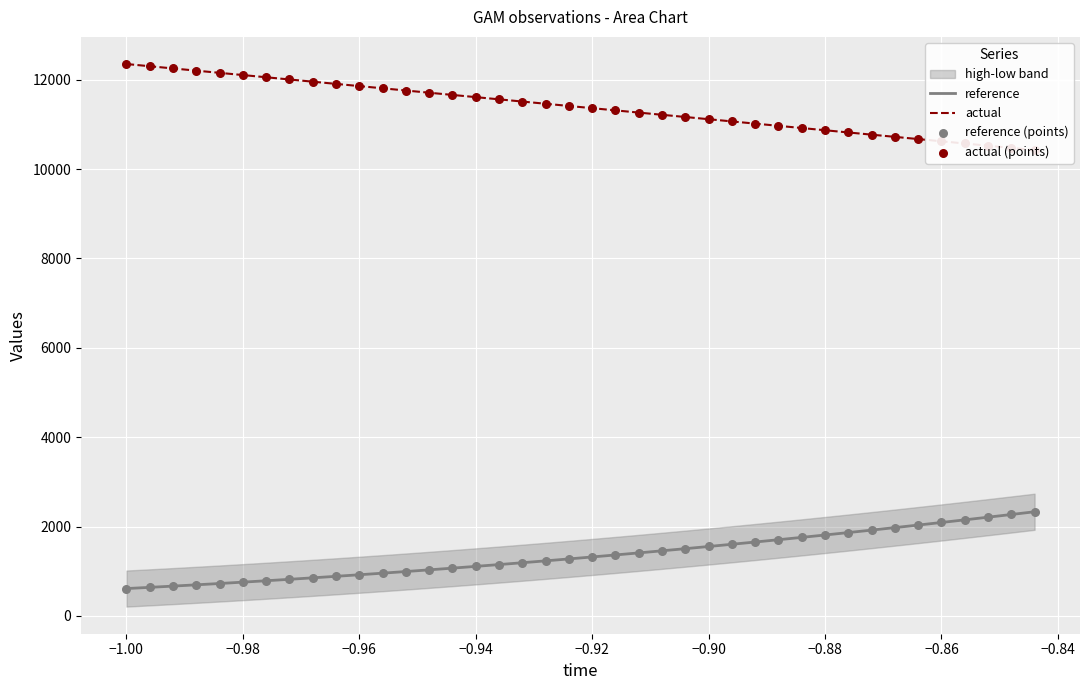

At how many categories does at least one series exceed 5877?

40